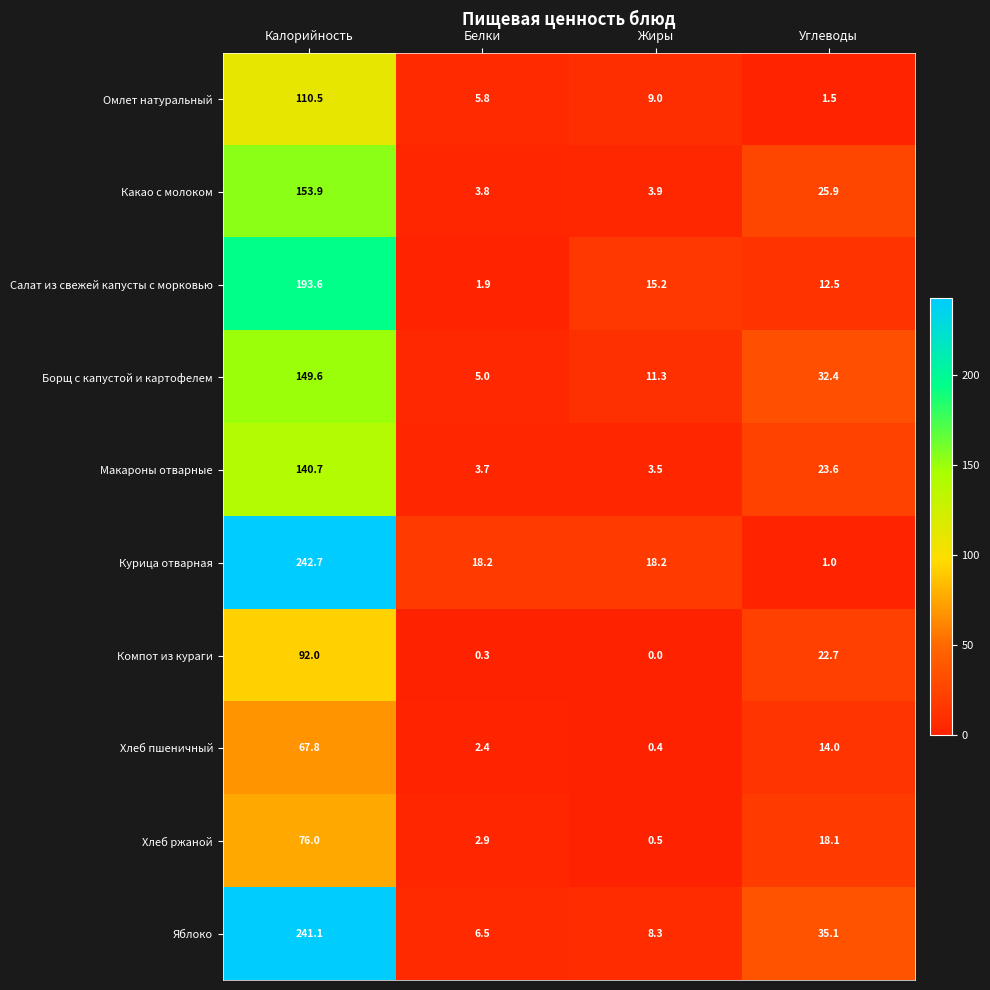

What is the difference between the second highest and second lowest values in the Яблоко series?

26.8